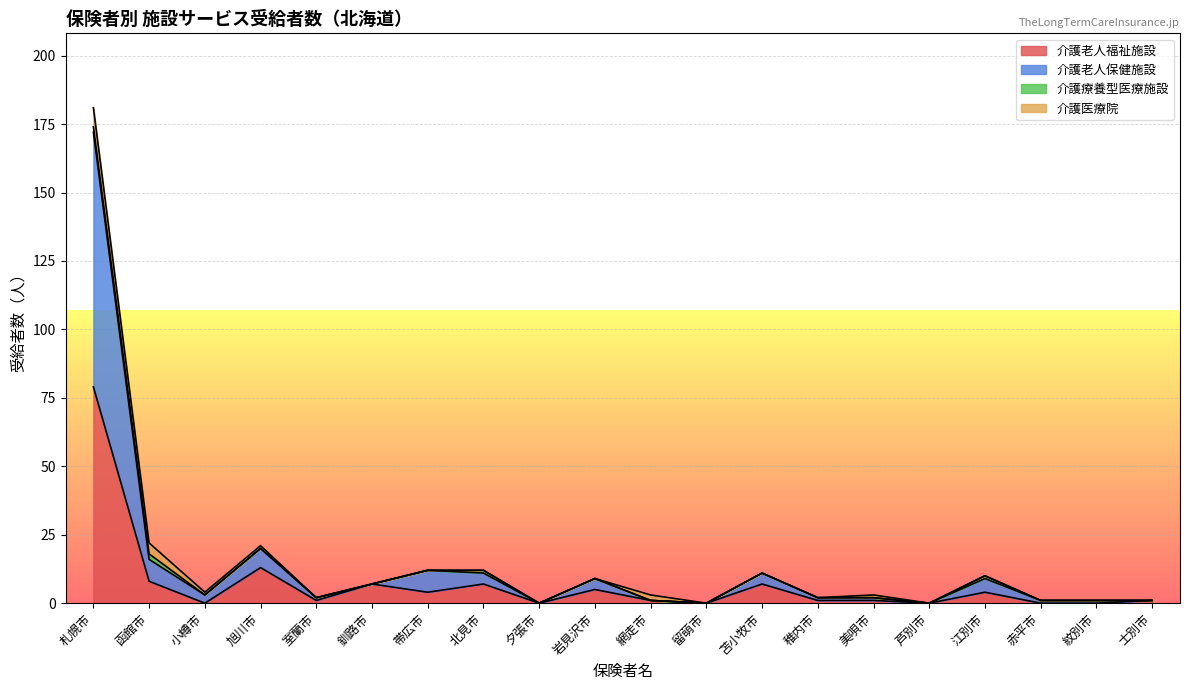

How many values in the 介護老人福祉施設 series are below 1?

6